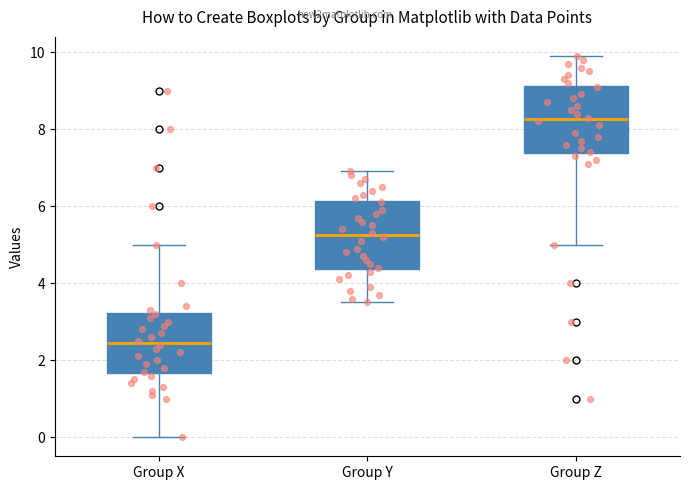

Reading left to right, transcribe this box plot: for each box, give where its median line is, the range the box spans, and where its two whiskers end, as read against the y-axis. The values are not printed on the chart, so give them approximately, as read against the axis.

Group X: median 2.4, box 1.6 to 3.2, whiskers 0.0 to 5.0
Group Y: median 5.2, box 4.4 to 6.2, whiskers 3.6 to 7.0
Group Z: median 8.2, box 7.4 to 9.2, whiskers 5.0 to 10.0